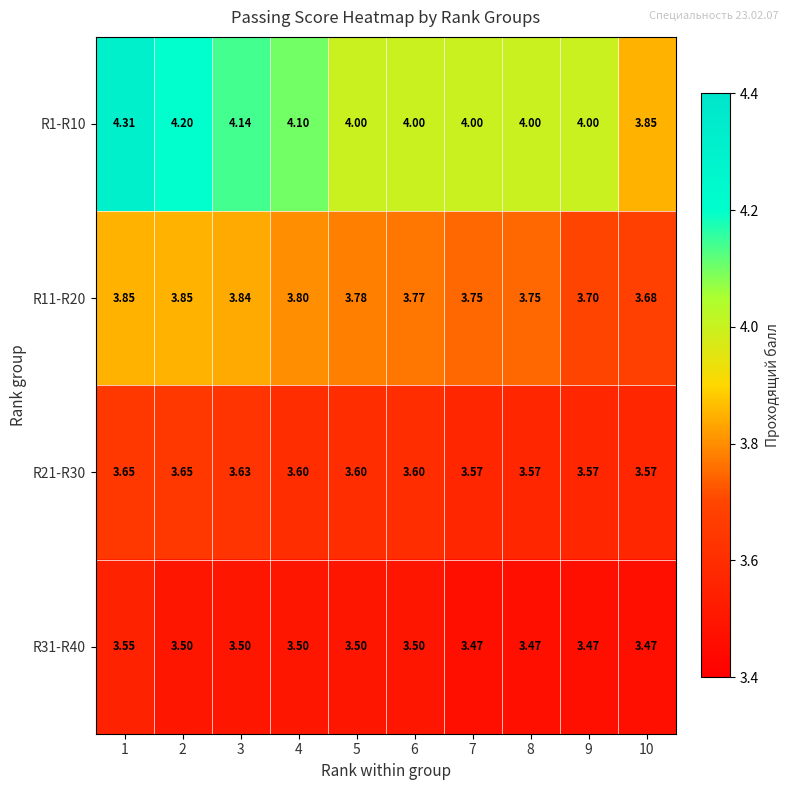

Which series has the widest spread of values?

R1-R10